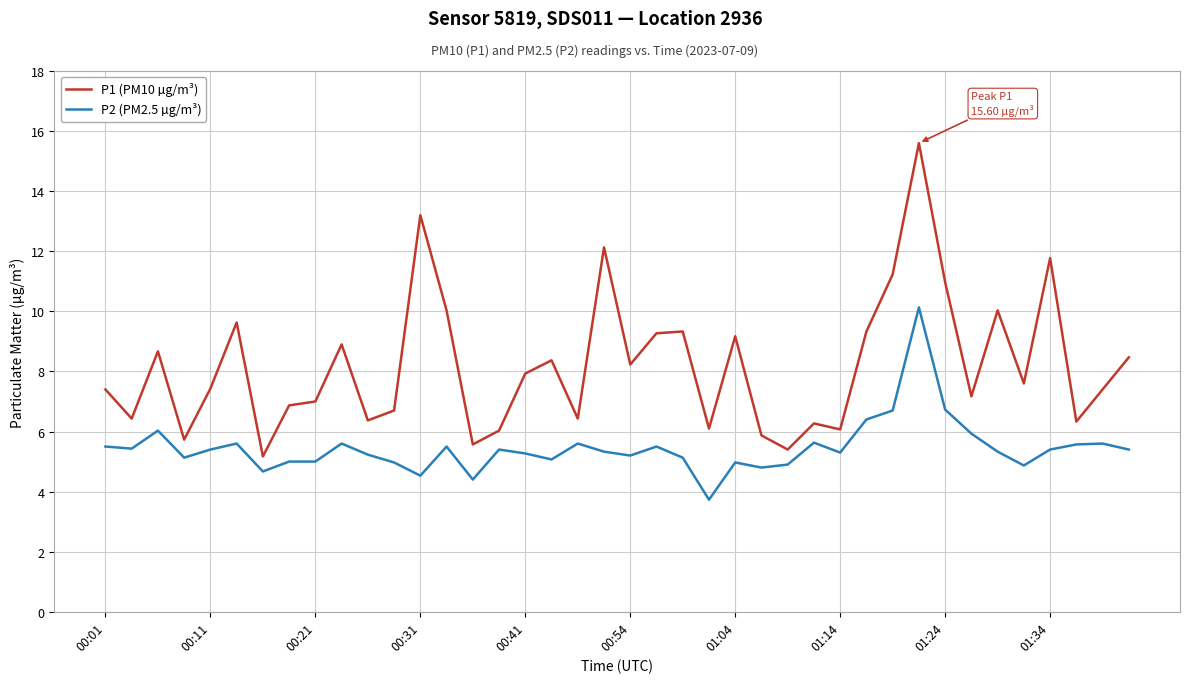

True or false: P1 (PM10 µg/m³) and P2 (PM2.5 µg/m³) cross at least once.

False